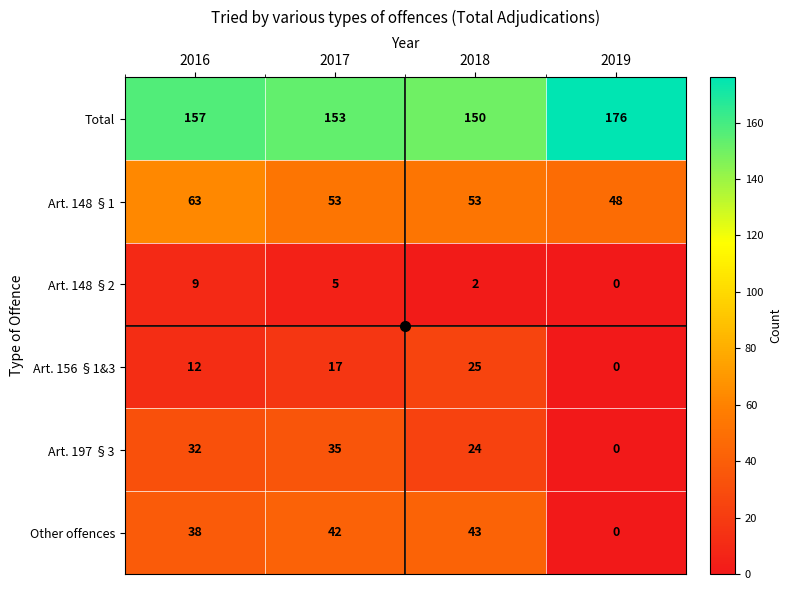

Which series has the widest spread of values?

Other offences